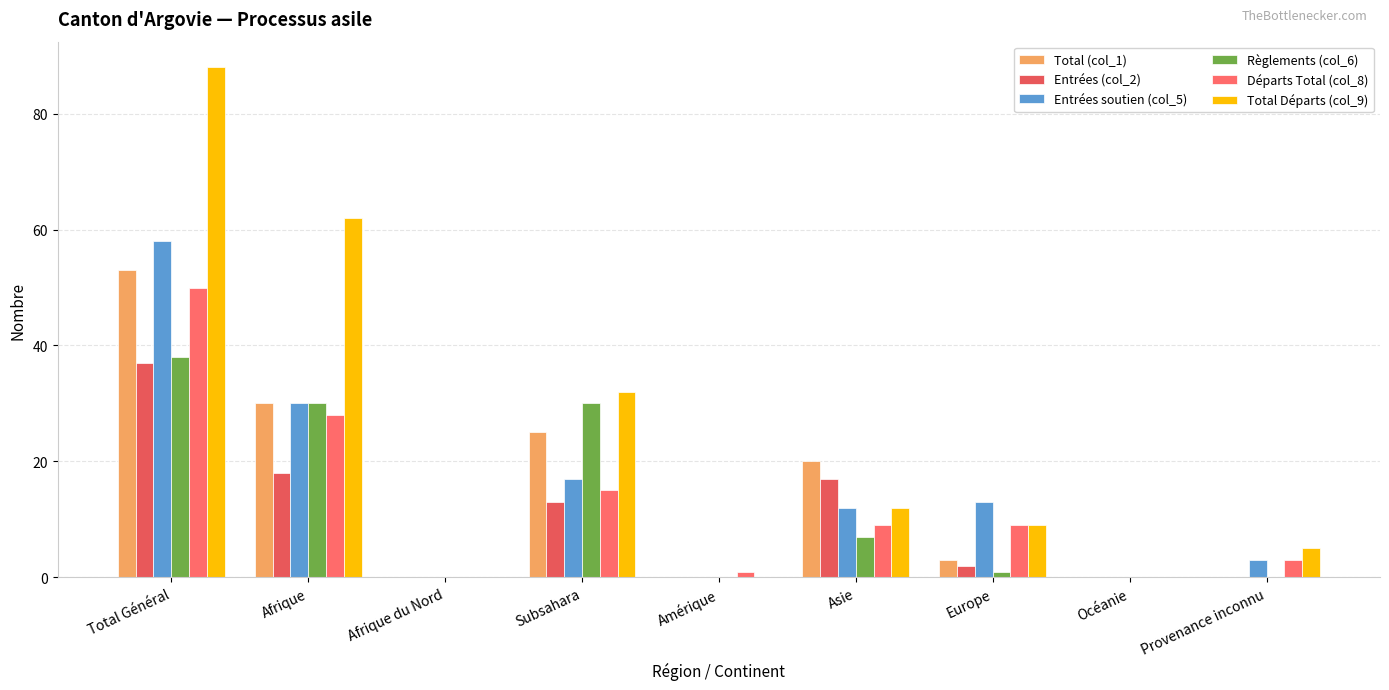

What is the highest value of the Règlements (col_6) series?

38